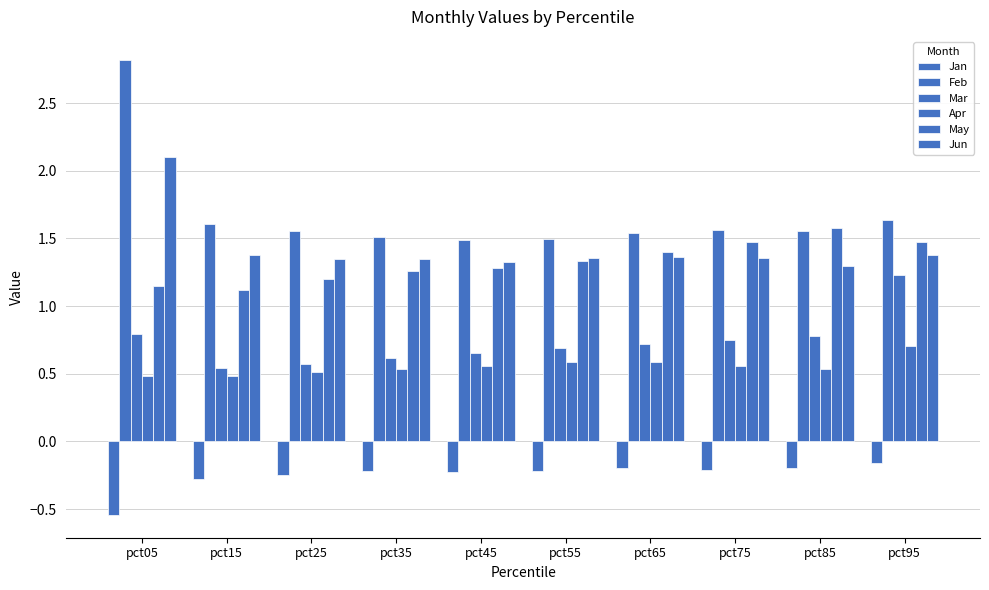

How many bars are there in each group?

6